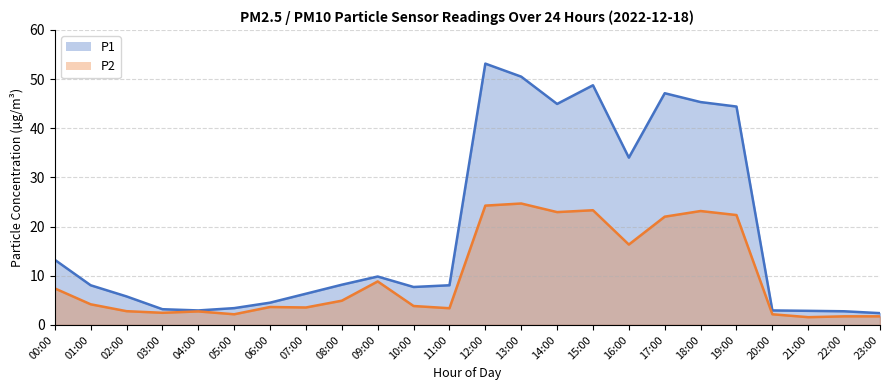

In P1, how many points are higher than both neighbors (excluding endpoints)?

4